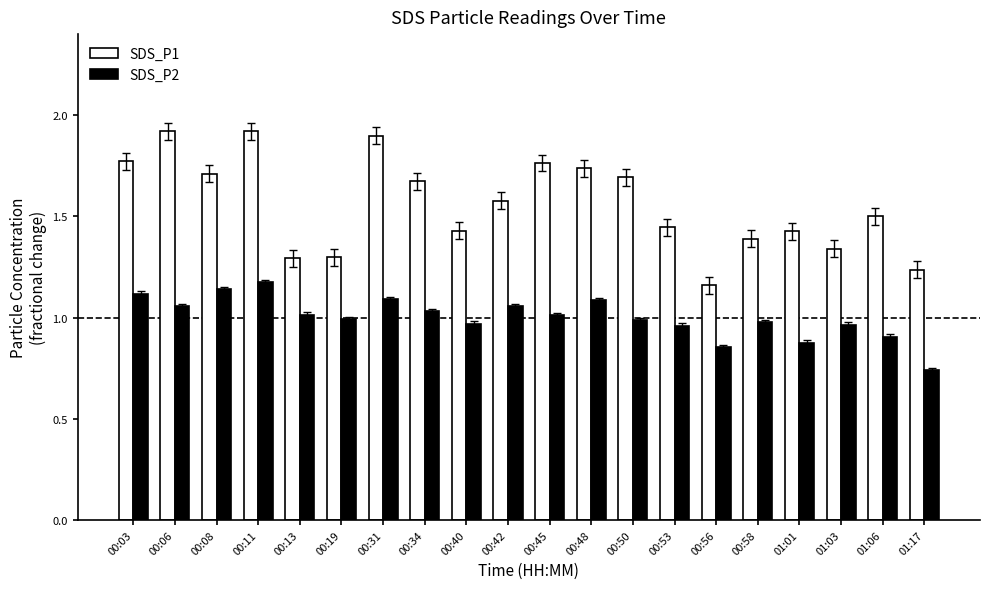

Where is SDS_P2 nearest to the value 0?

01:17